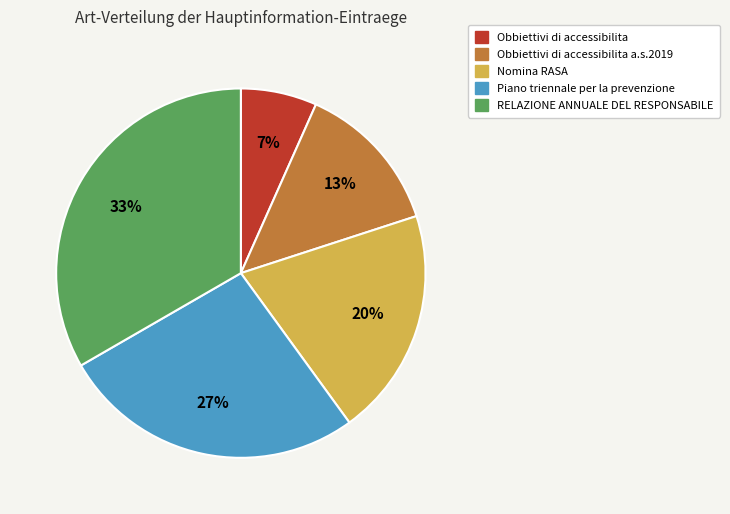

Count the number of slices in the pie.

5